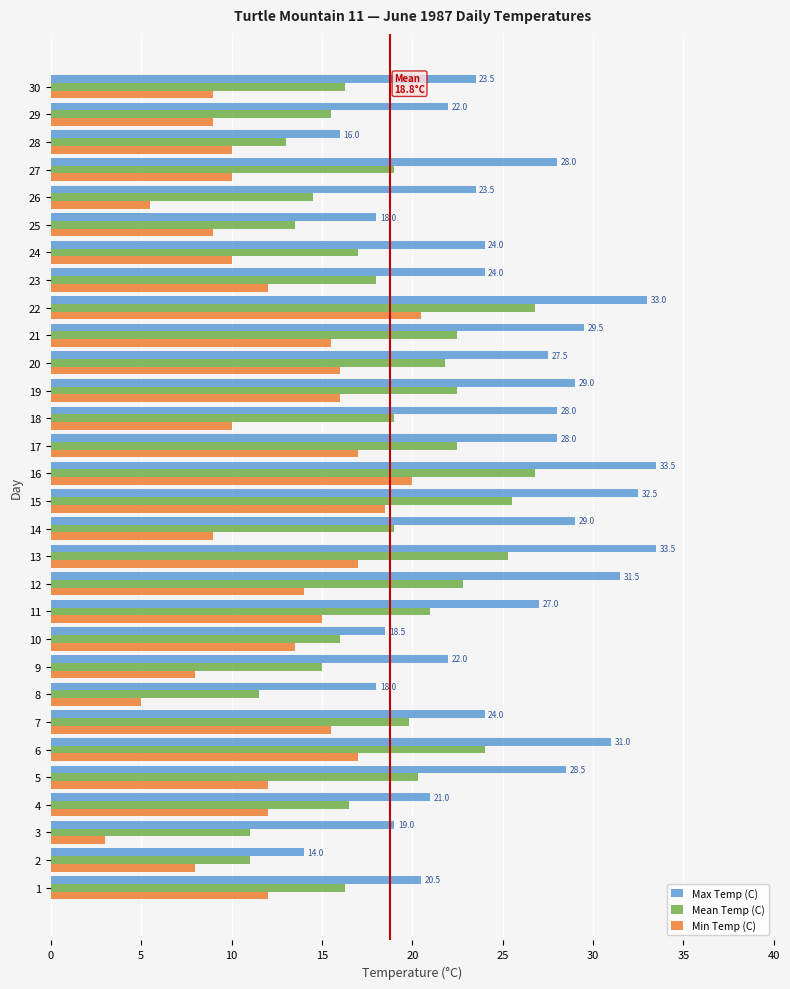

What is the average value of the Min Temp (C) series?

12.3